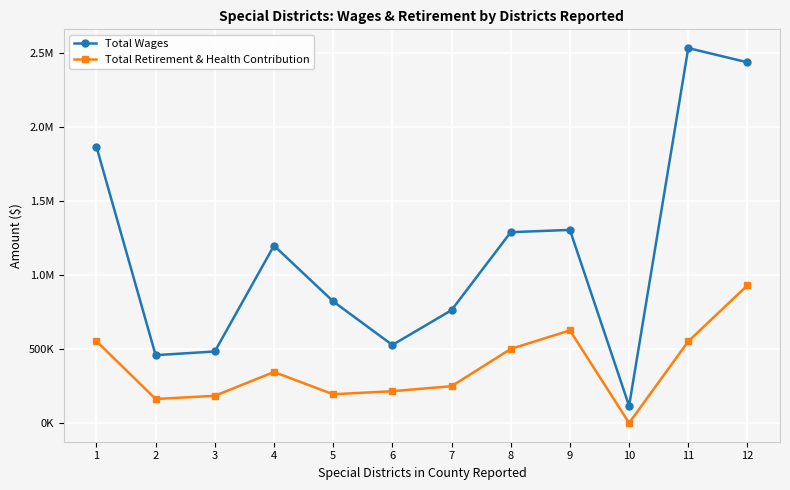

What is the difference between the maximum and second lowest values in the Total Retirement & Health Contribution series?

768707.0